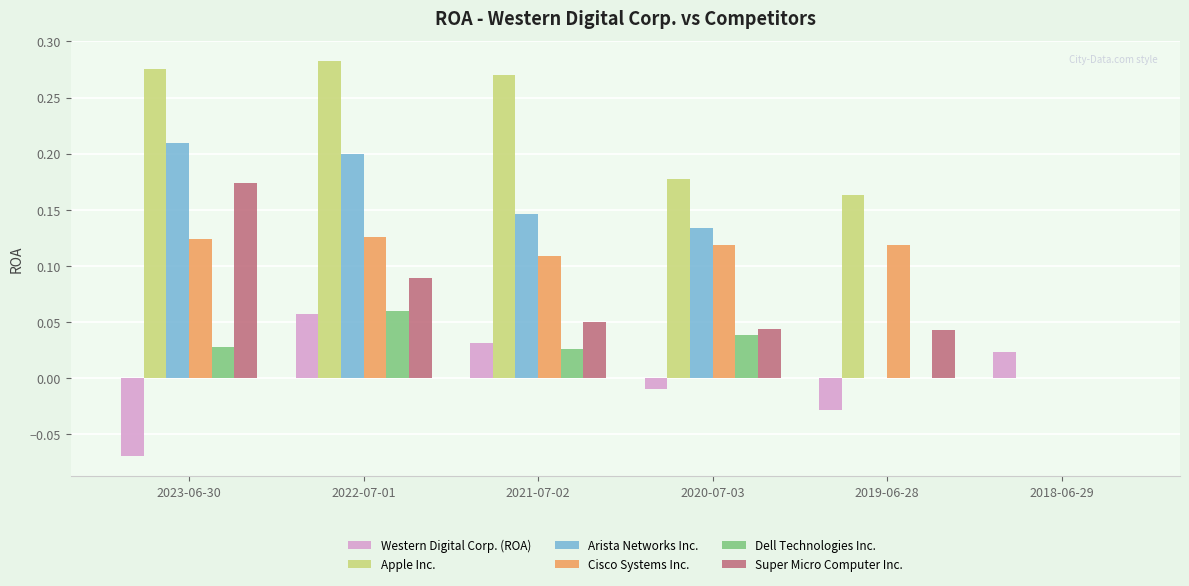

What is the sum of all Super Micro Computer Inc. values?

0.4